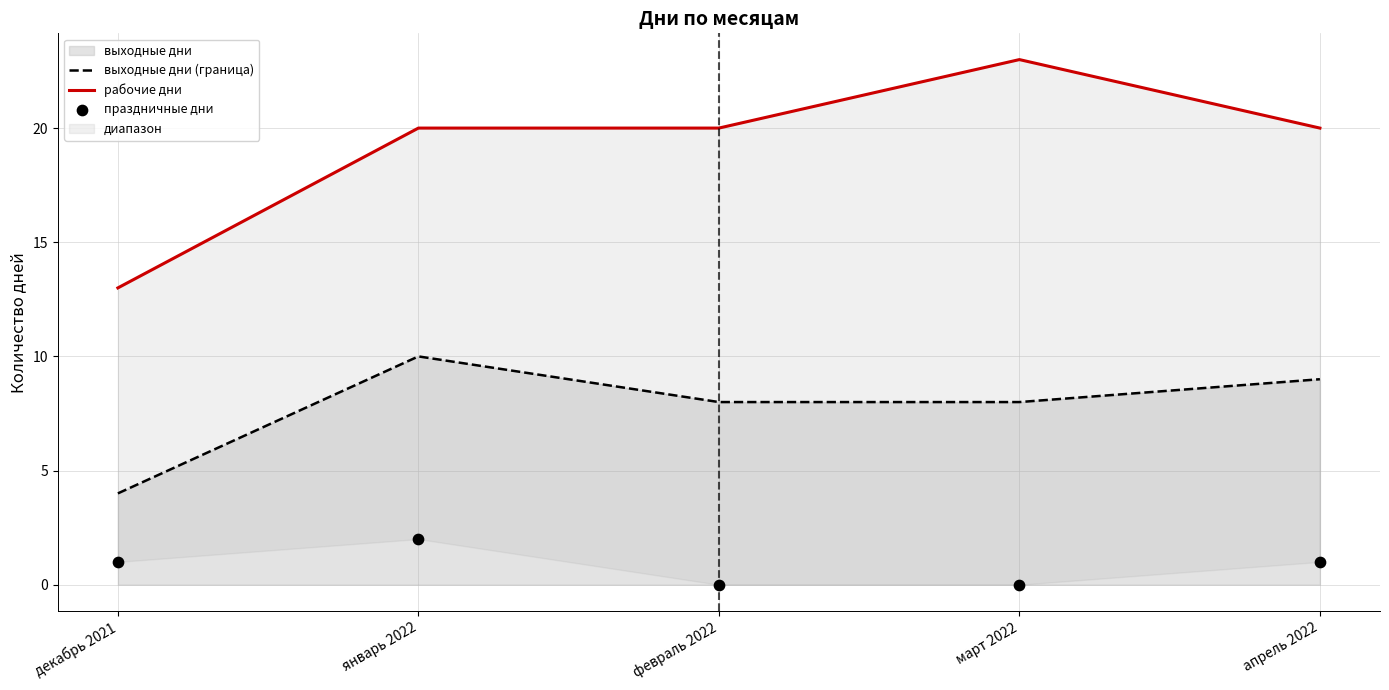

Which series has the largest total across all categories?

рабочие дни